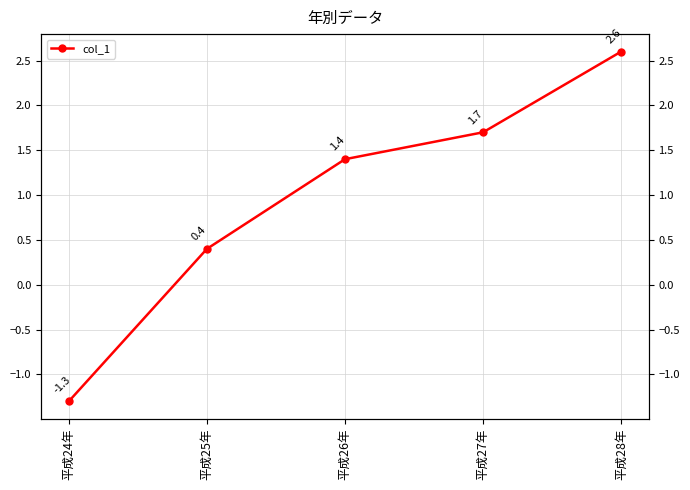

Reading right to left, what are all the values shown in this chart?

2.6	1.7	1.4	0.4	-1.3